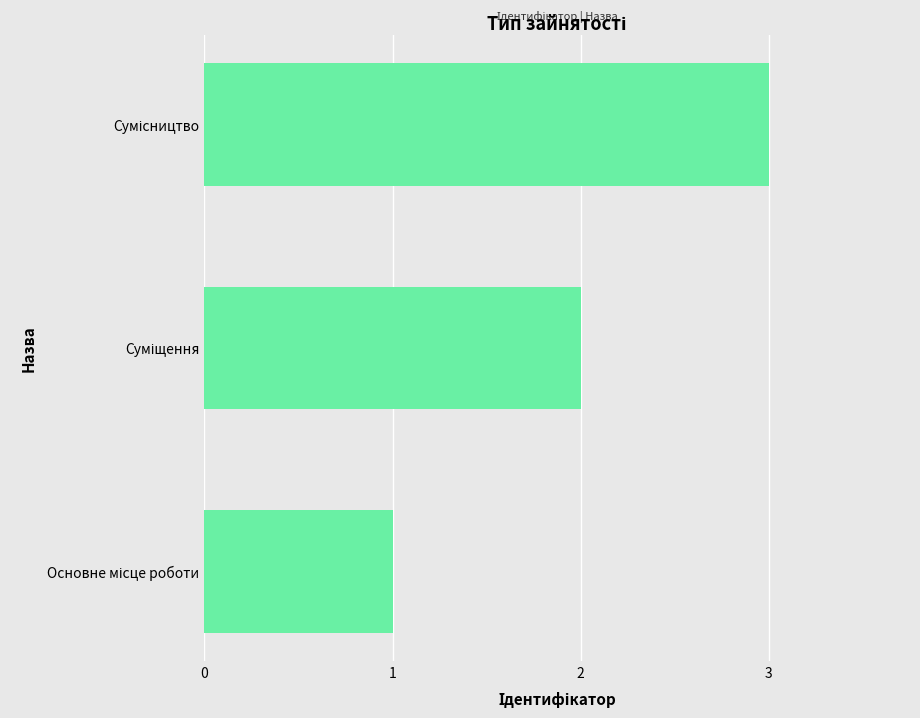

What is the greatest value displayed?

3